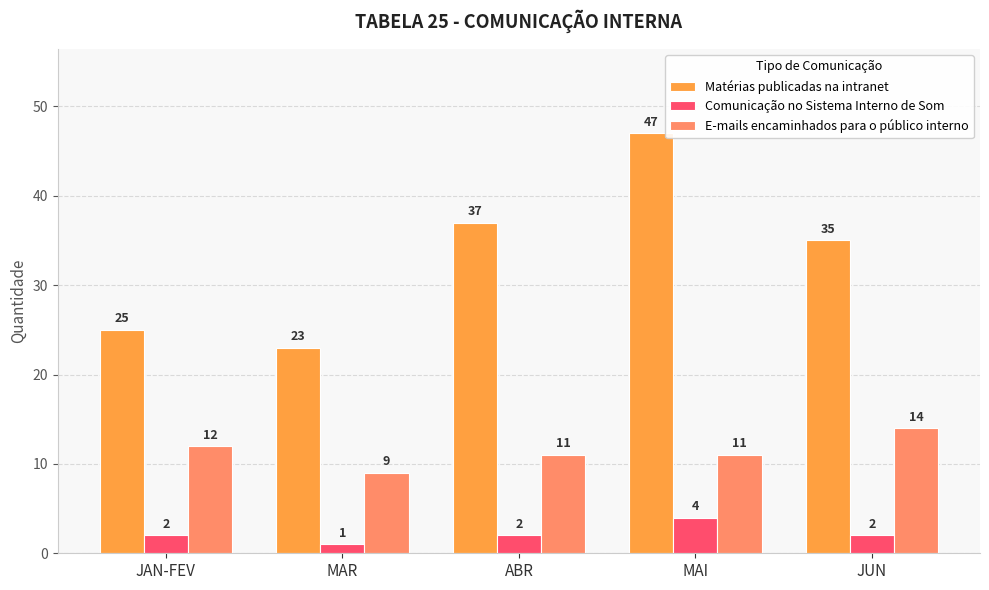

Are the bars grouped side by side (vs. stacked)?

Yes